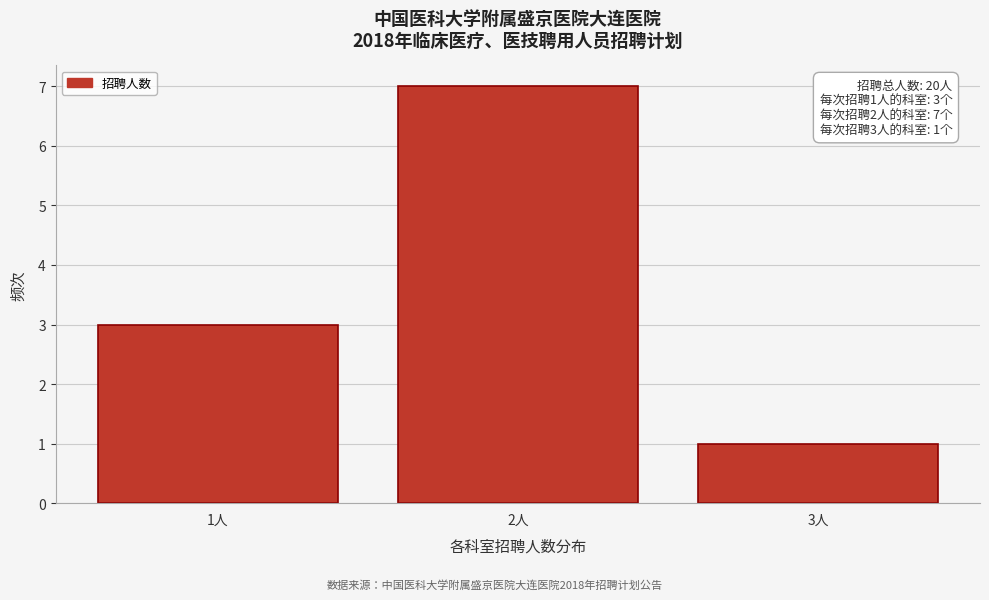

Reading left to right, what are all the values shown in this chart?

1人=3	2人=7	3人=1